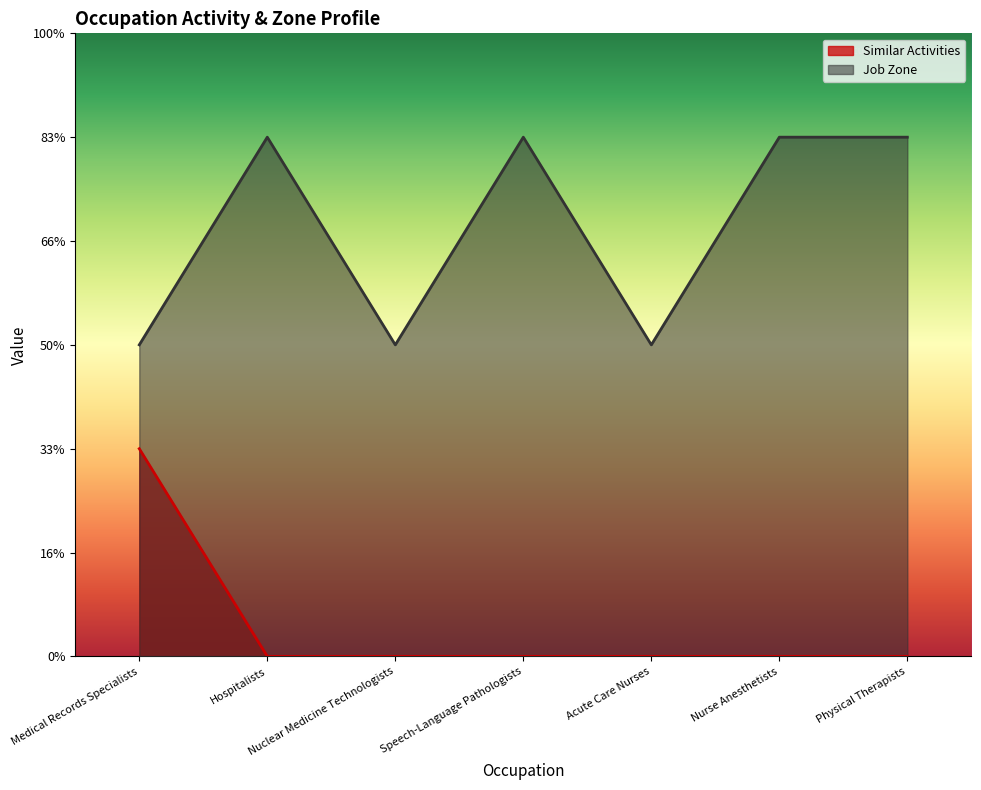

Which category has the lowest value across all series?

Hospitalists